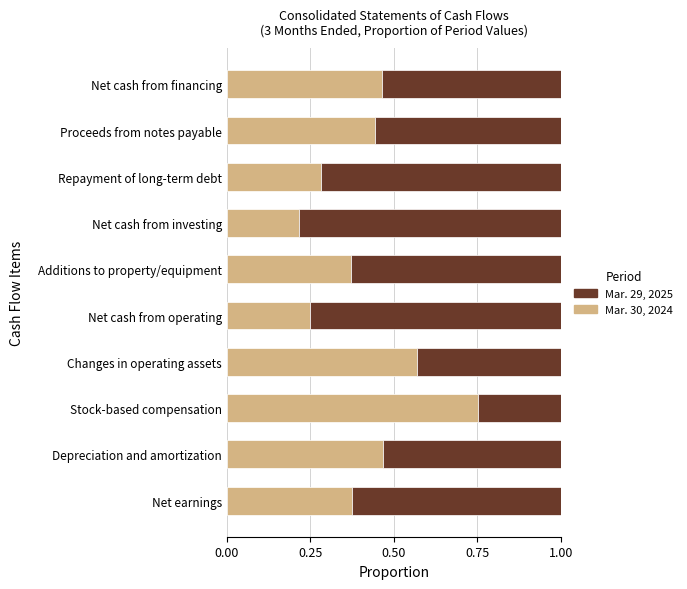

Which category has the highest value in the Mar. 30, 2024 series?

Stock-based compensation